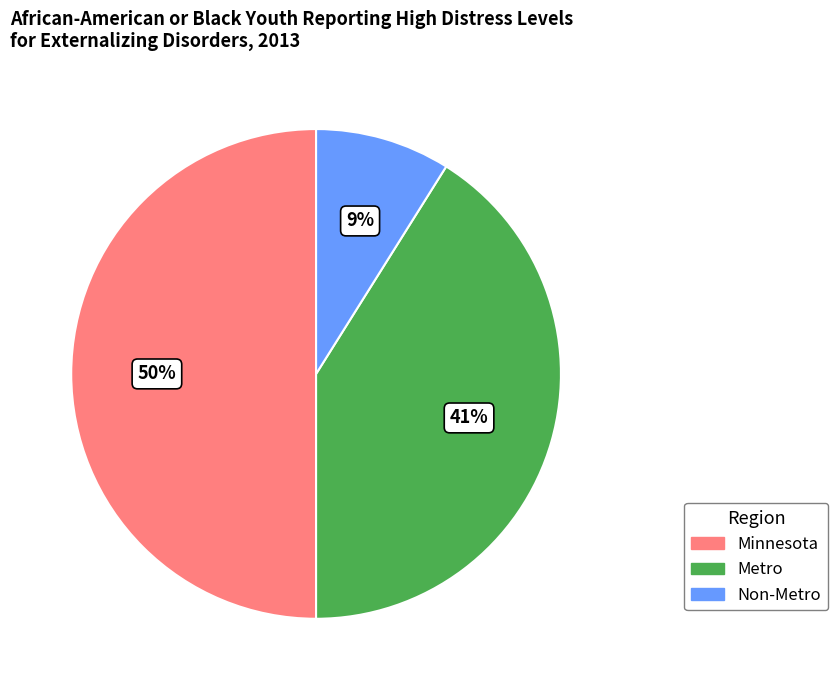

Approximately how many times larger is the value at Metro compared to Non-Metro?

4.6